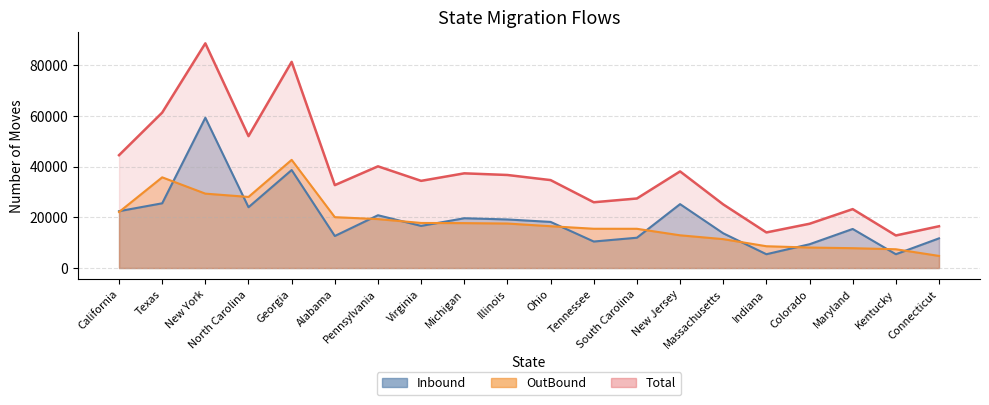

What is the approximate value of Inbound at Connecticut?

11704